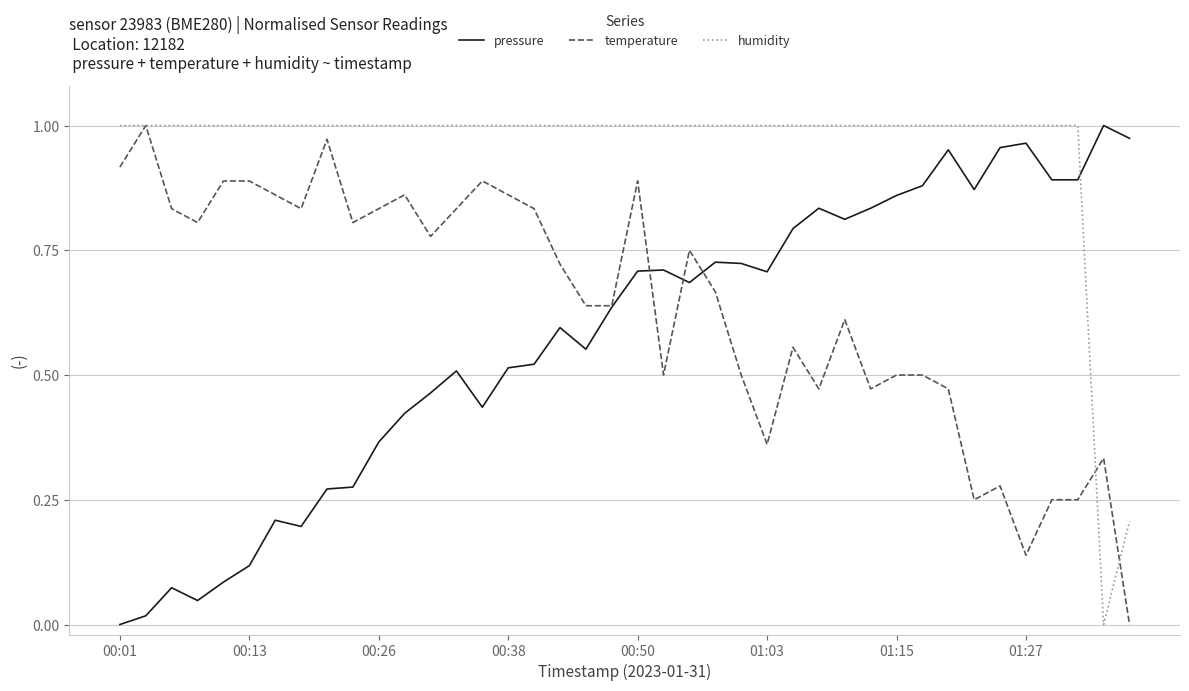

How many times do pressure and humidity cross each other?

1